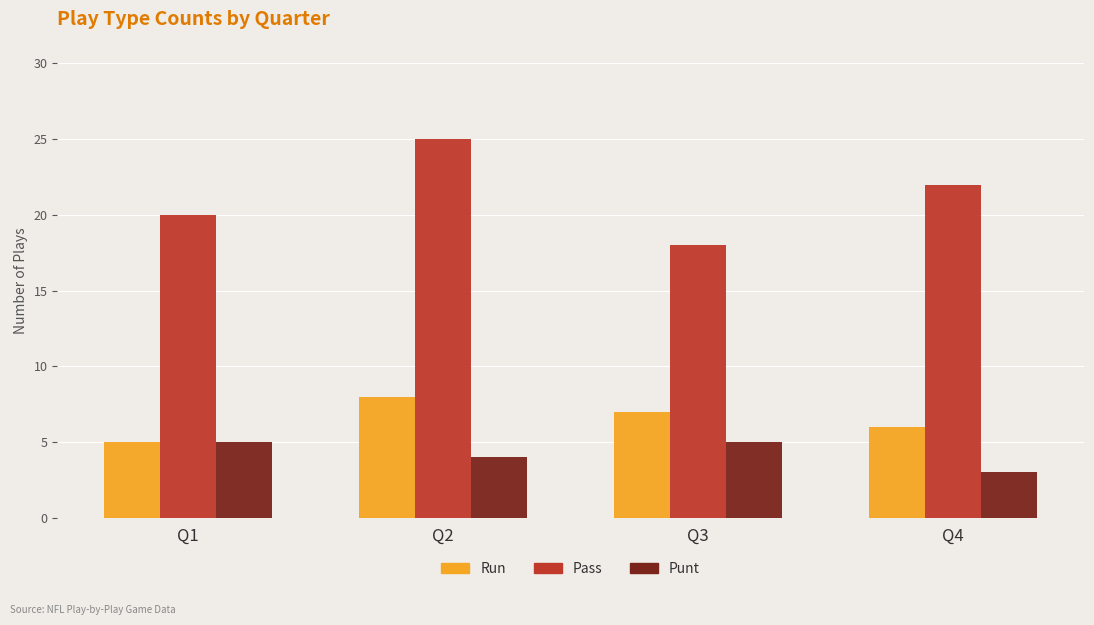

What is the spread (max minus min) of values at Q3?

13